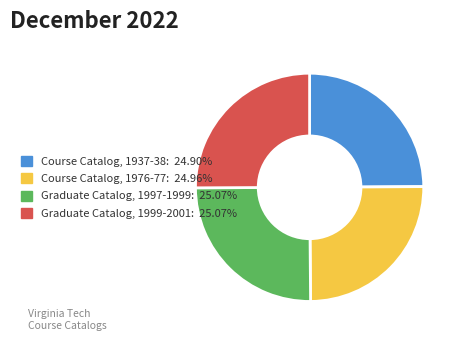

Does any single category account for the majority?

No